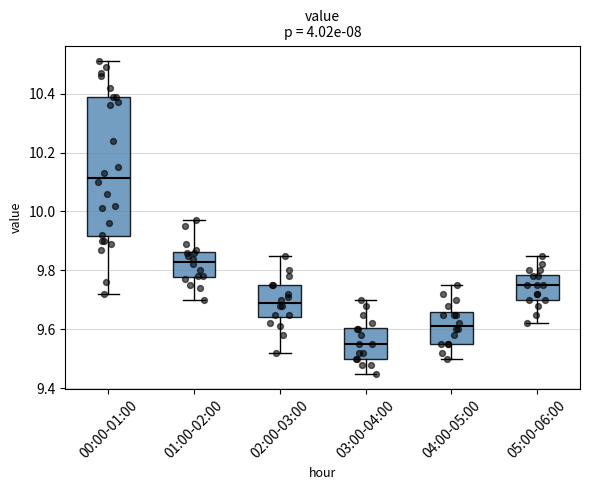

Where is the upper edge of the box for 03:00-04:00 on the y-axis? The values are not printed on the chart, so give them approximately, as read against the axis.

9.60